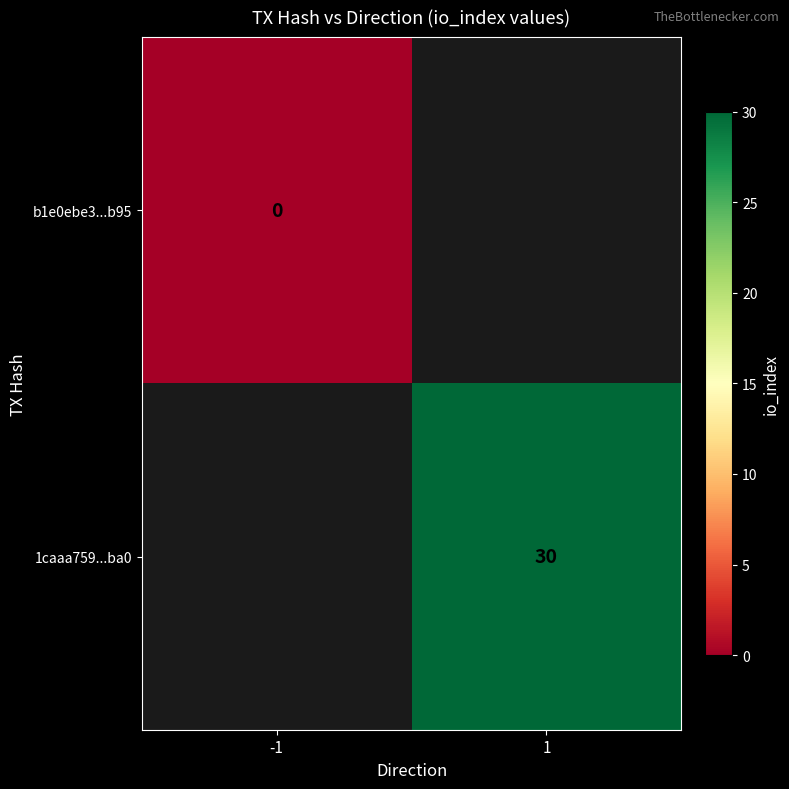

Is it true that 1caaa759...ba0 equals 13 at 1?

False